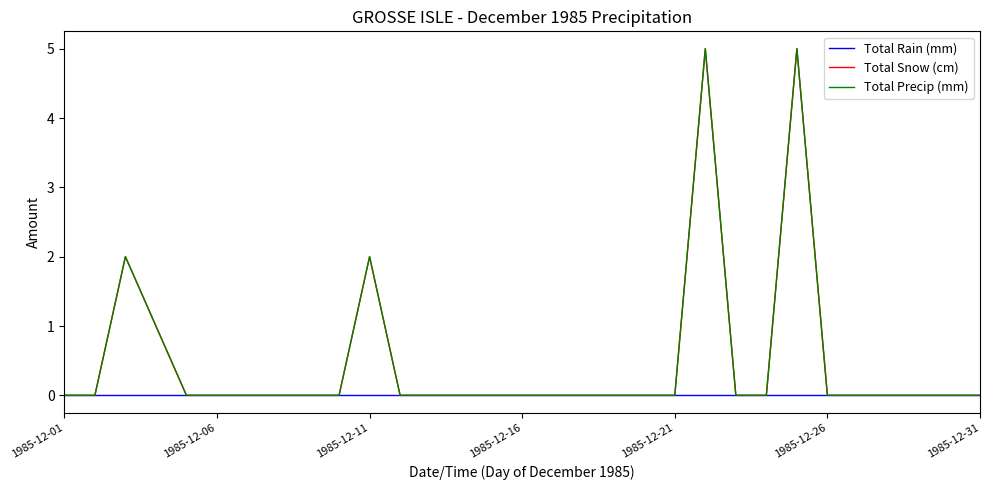

True or false: Total Precip (mm) and Total Snow (cm) intersect in this chart.

False